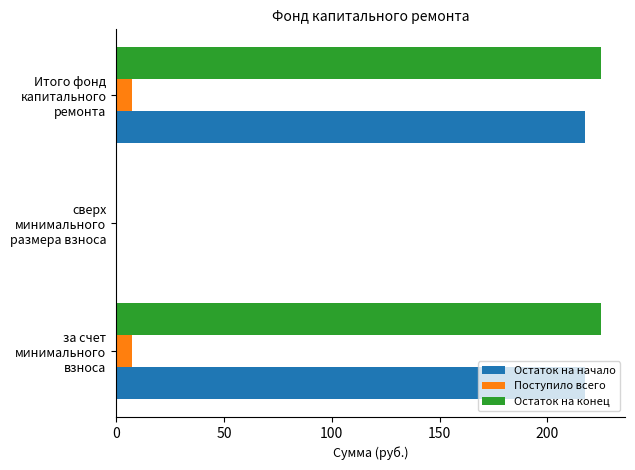

The Остаток на начало series shows 217.6 at Итого фонд капитального ремонта. True or false?

True